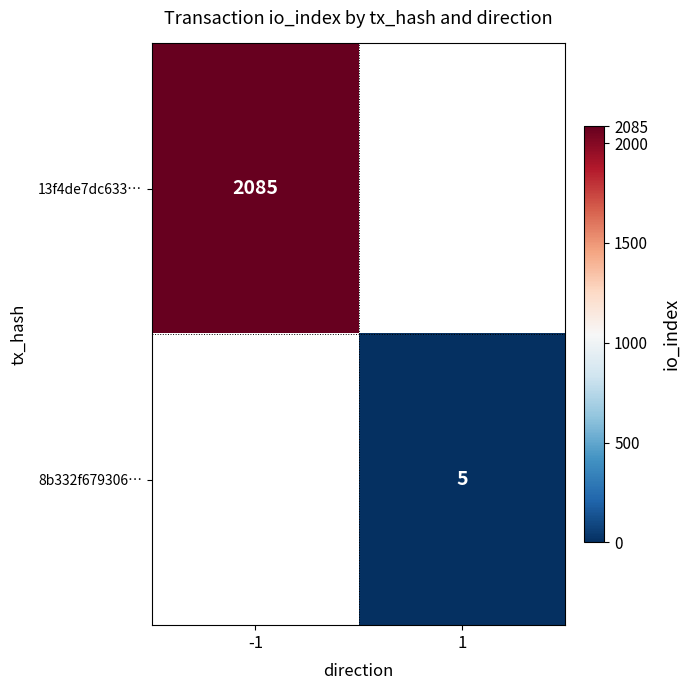

The value of 13f4de7dc633… at -1 is 1279. True or false?

False